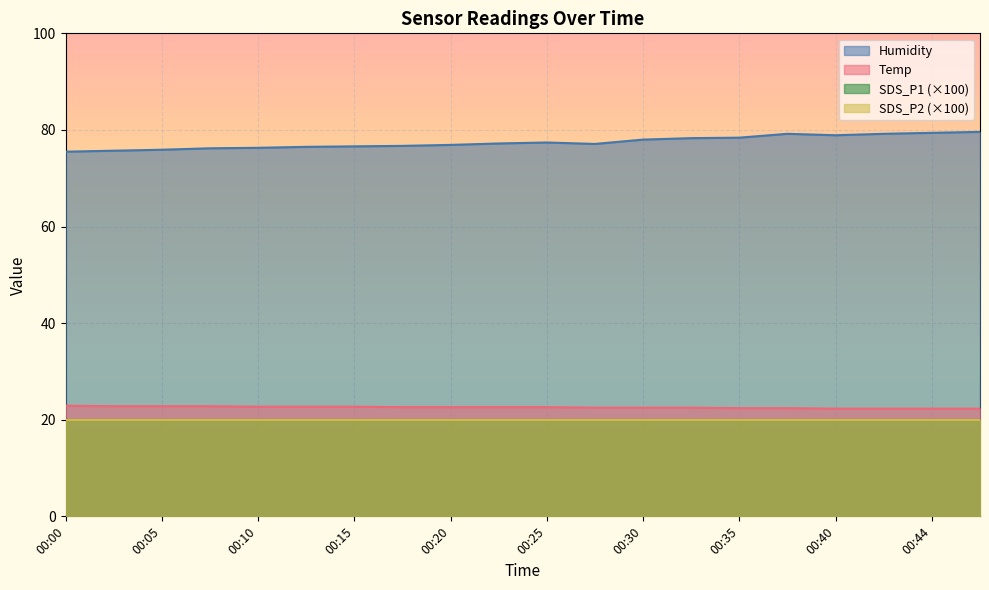

The value of Temp at 00:48 is 36.5. True or false?

False